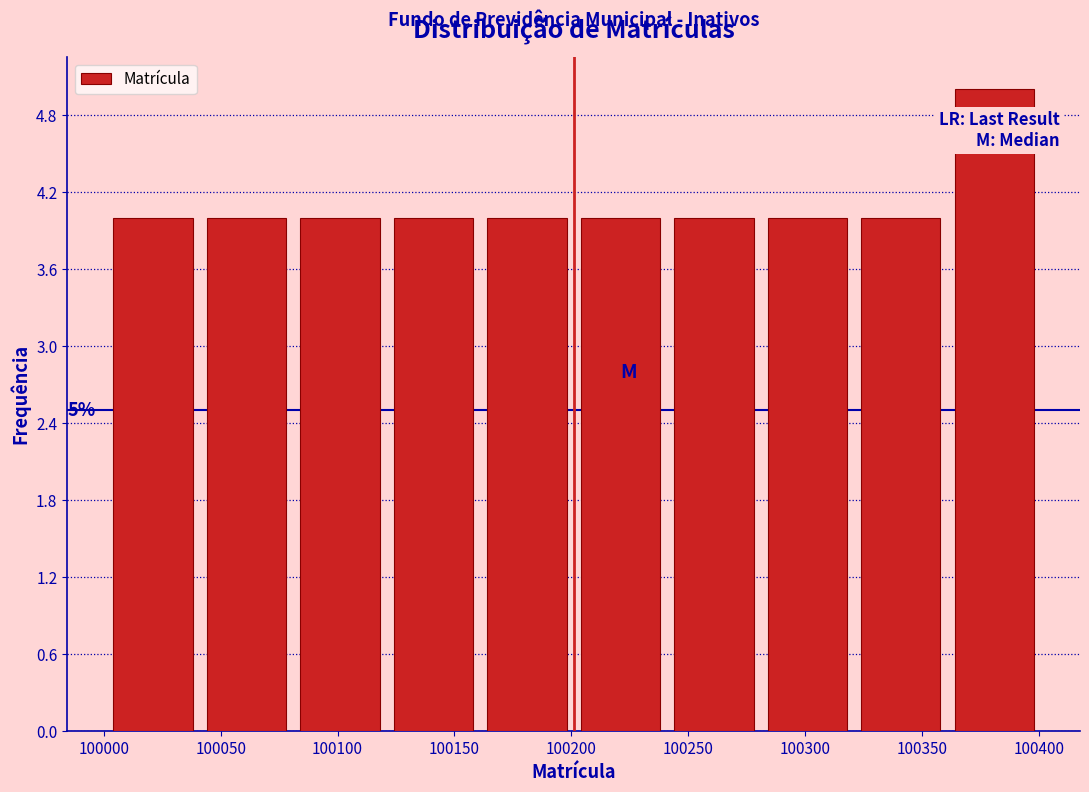

Which range on the x-axis has the tallest bar?

100361 to 100401